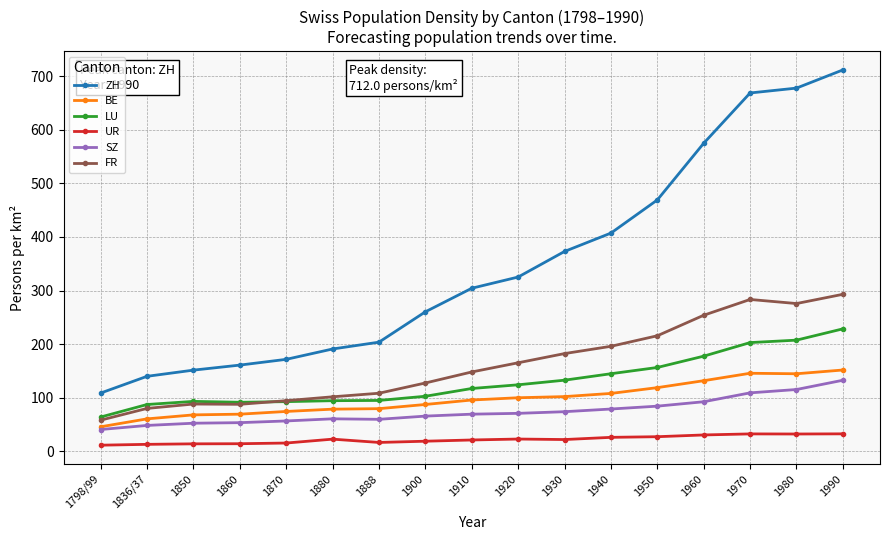

Where does the BE series first go above 95?

1910